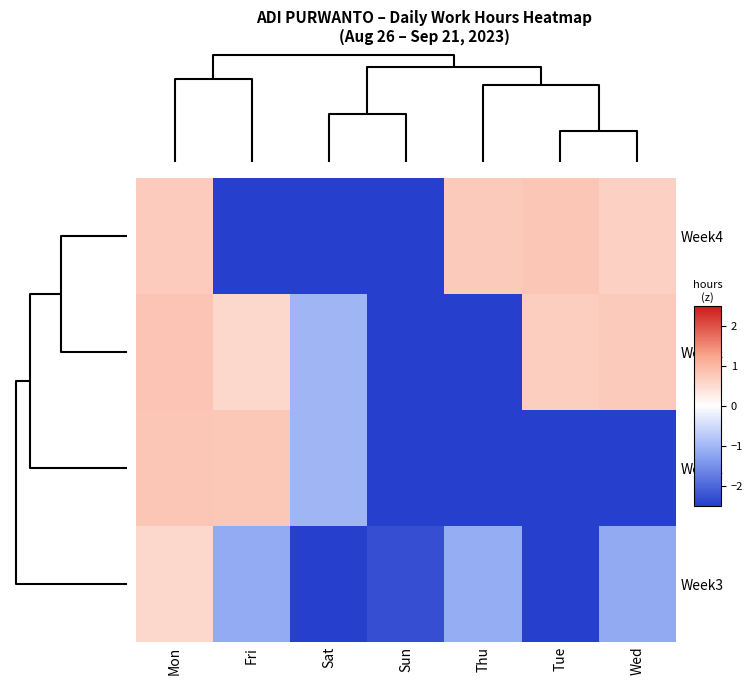

At how many categories does at least one series exceed -2?

6